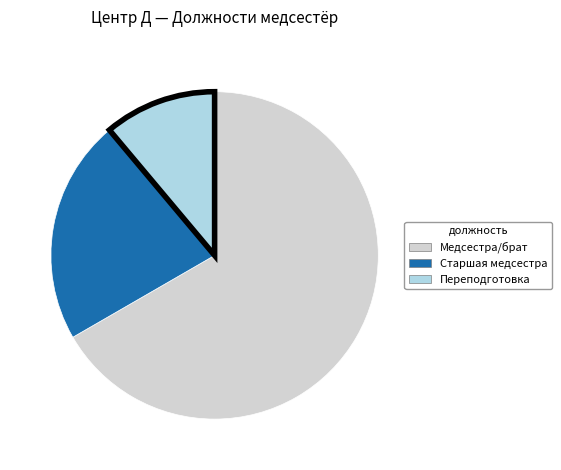

Is there a majority slice in this chart?

Yes